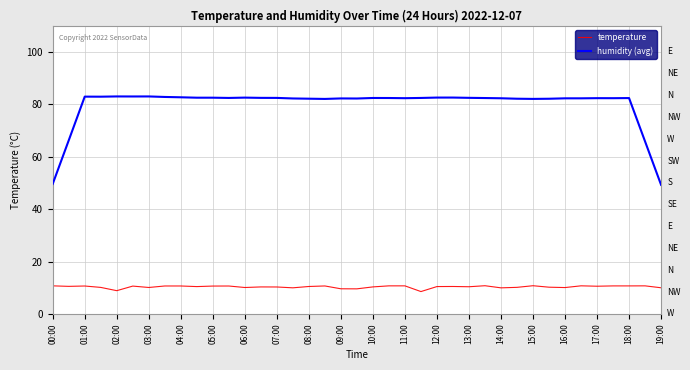

List the series in order of their peak value, highest first.

humidity (avg), temperature